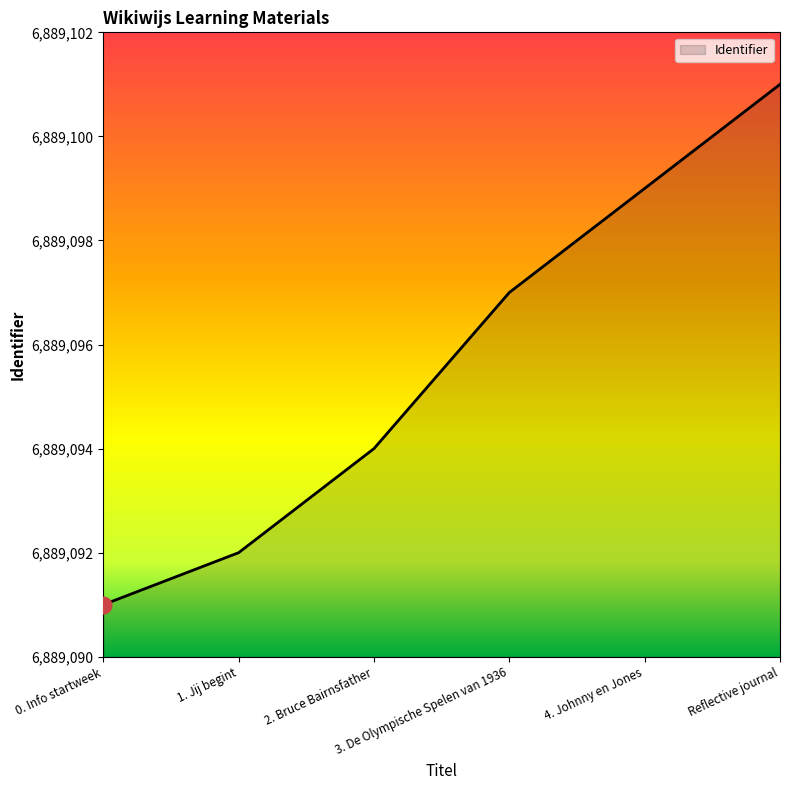

Which category has the lowest value across all series?

0. Info startweek